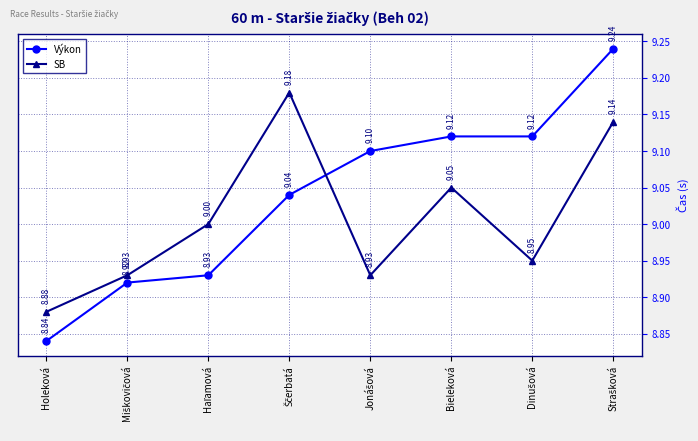

What is the difference between the maximum and minimum values in the Výkon series?

0.4